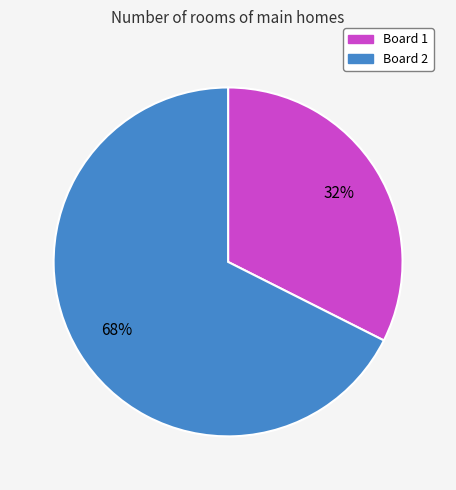

Count the number of slices in the pie.

2